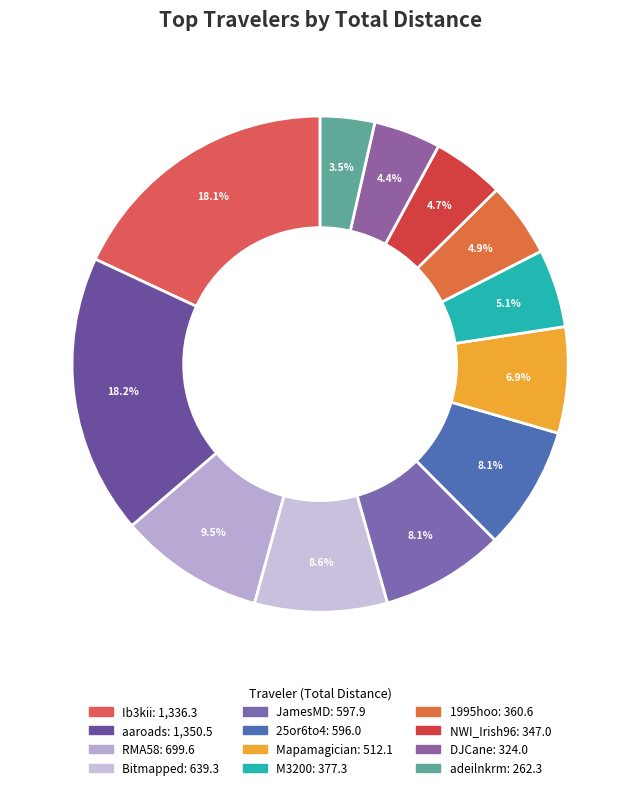

To the nearest percent, what percentage of the pie is Bitmapped?

9%